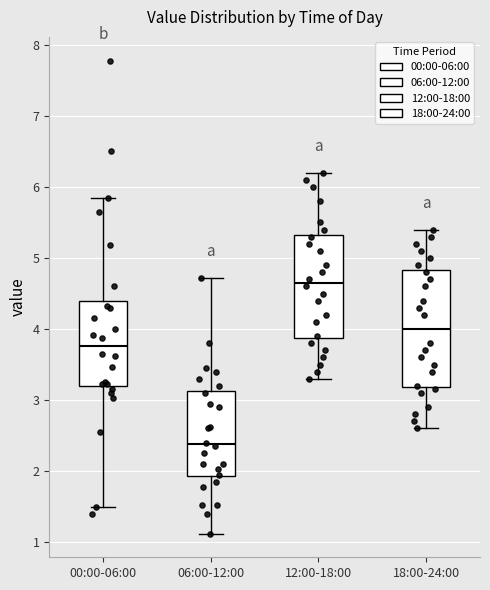

Where does the upper whisker of the box for 18:00-24:00 end on the y-axis? The values are not printed on the chart, so give them approximately, as read against the axis.

5.4